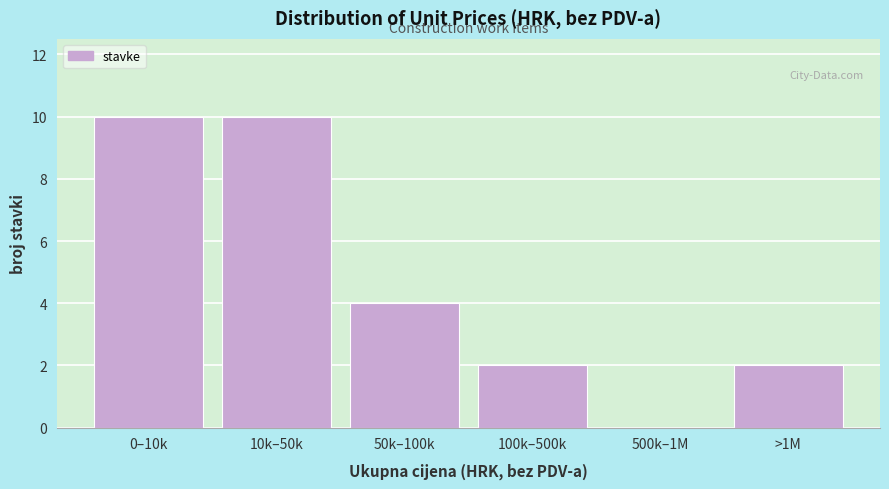

Reading left to right, list all the values displayed in this chart.

0–10k=10	10k–50k=10	50k–100k=4	100k–500k=2	500k–1M=0	>1M=2